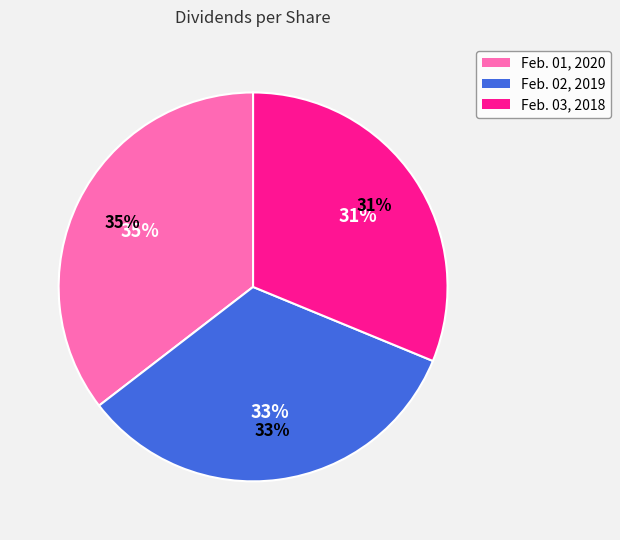

Is it true that Feb. 01, 2020 is 21% of the pie?

False